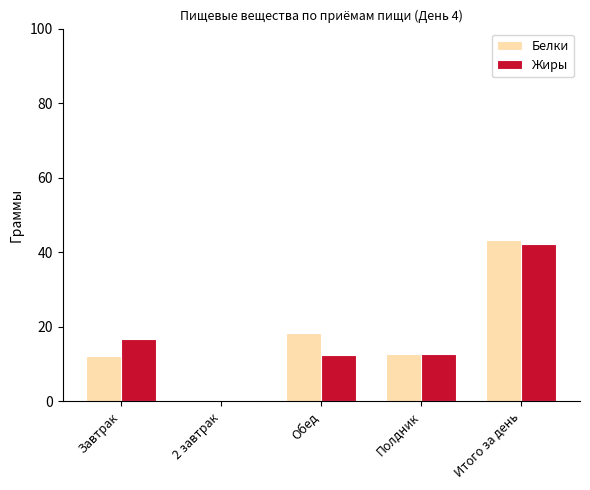

What is the difference between the Белки values at Полдник and Завтрак?

0.6